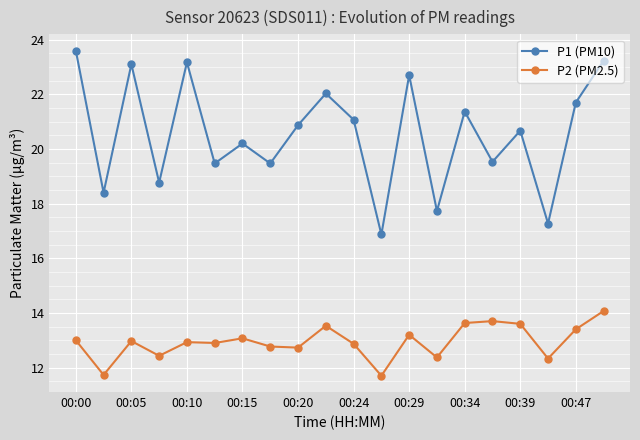

List the series in order of their overall mean, highest first.

P1 (PM10), P2 (PM2.5)